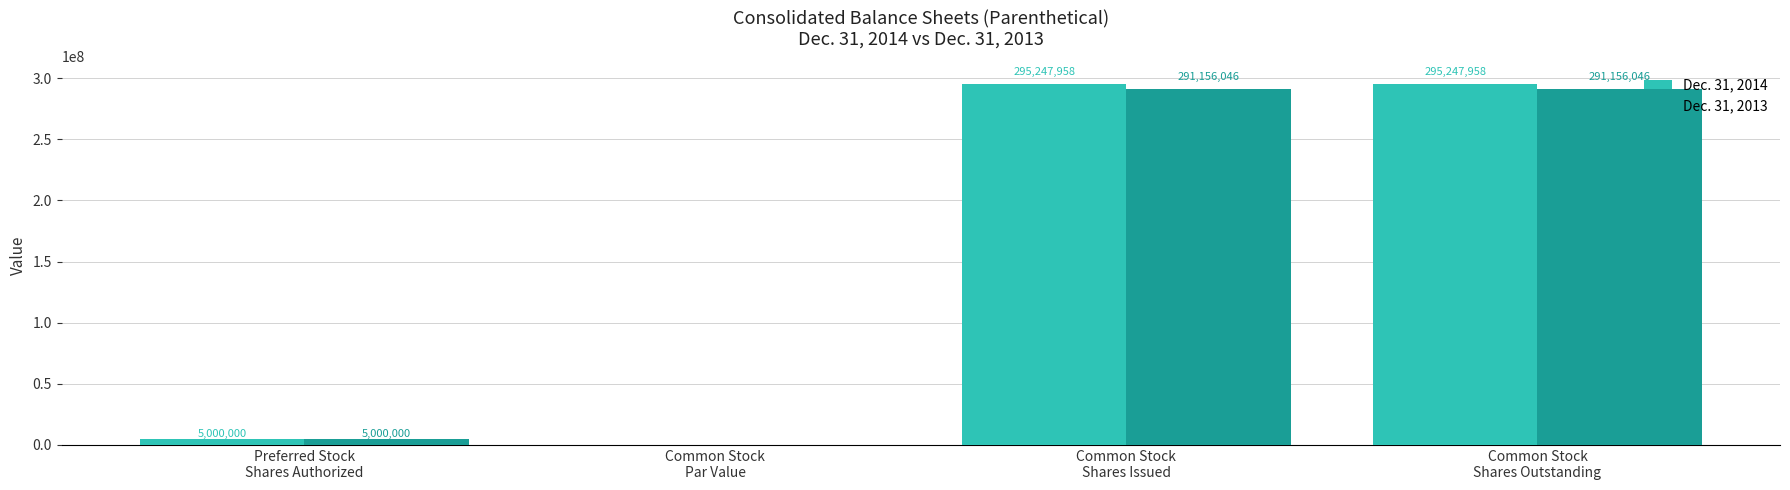

What is the maximum value for Dec. 31, 2014?

295247958.0